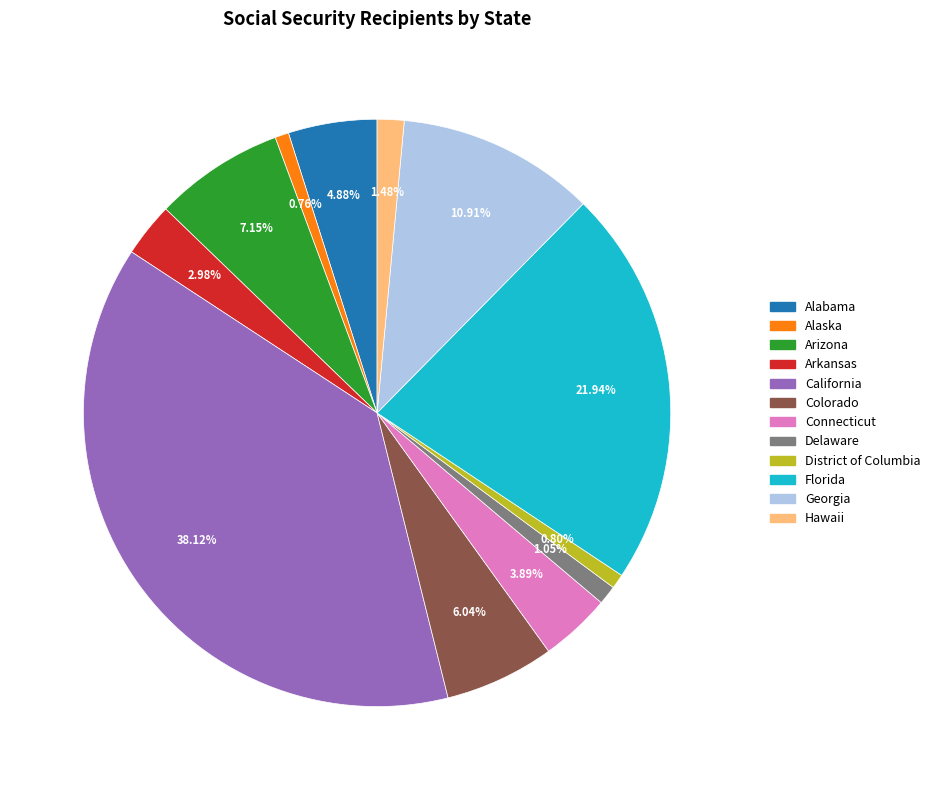

How many segments does this pie chart have?

12